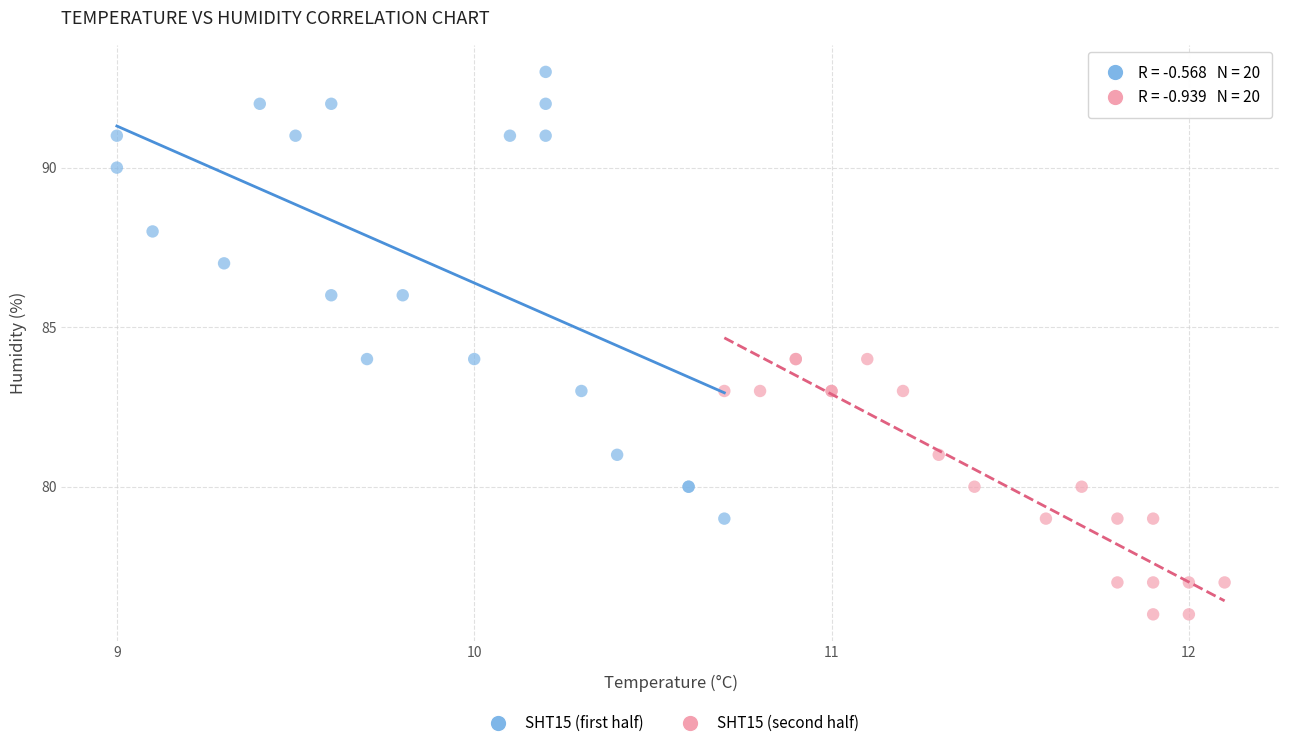

Which series contains the lowest Y value?

SHT15 (second half)